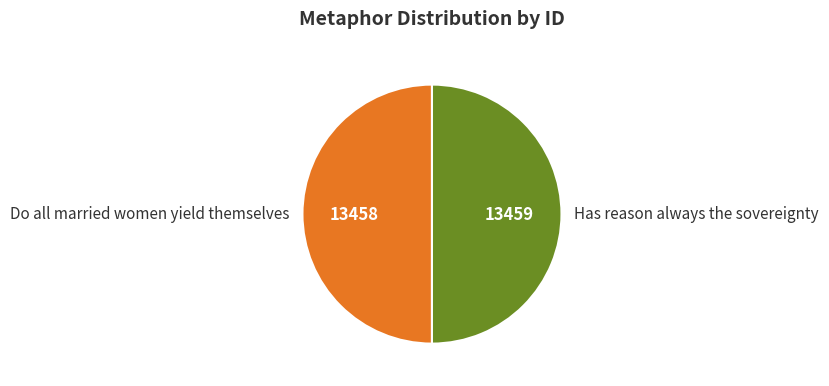

Approximately how many times larger is the value at Has reason always the sovereignty compared to Do all married women yield themselves?

1.0